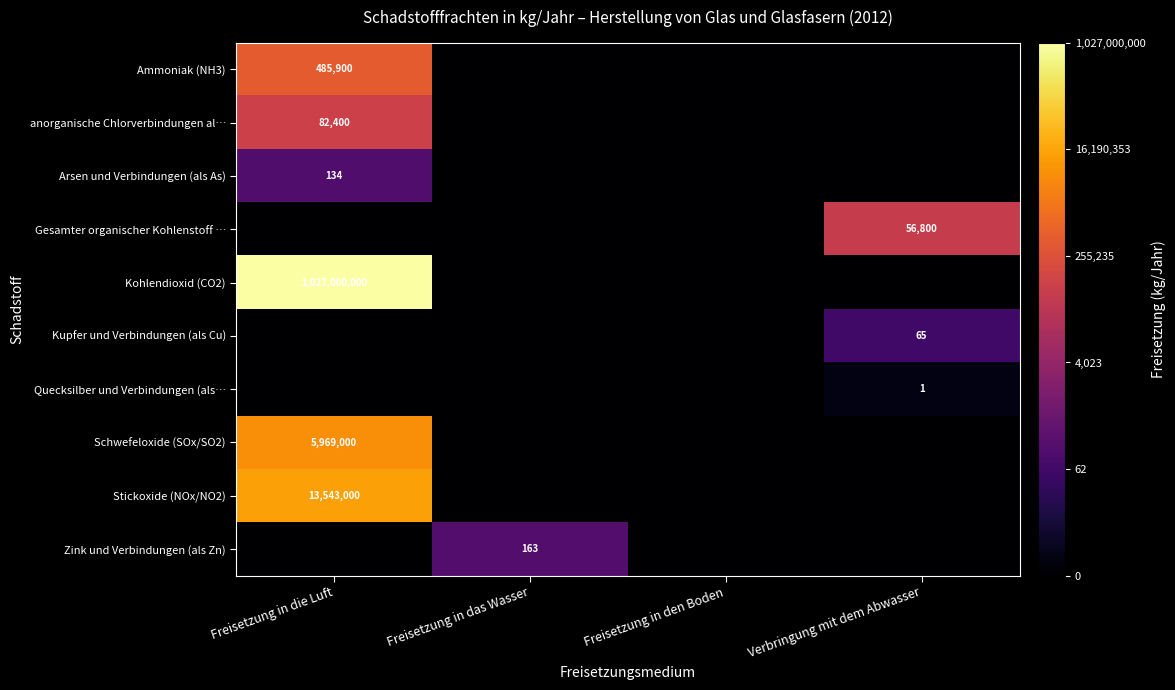

How many data points does each series have?

4